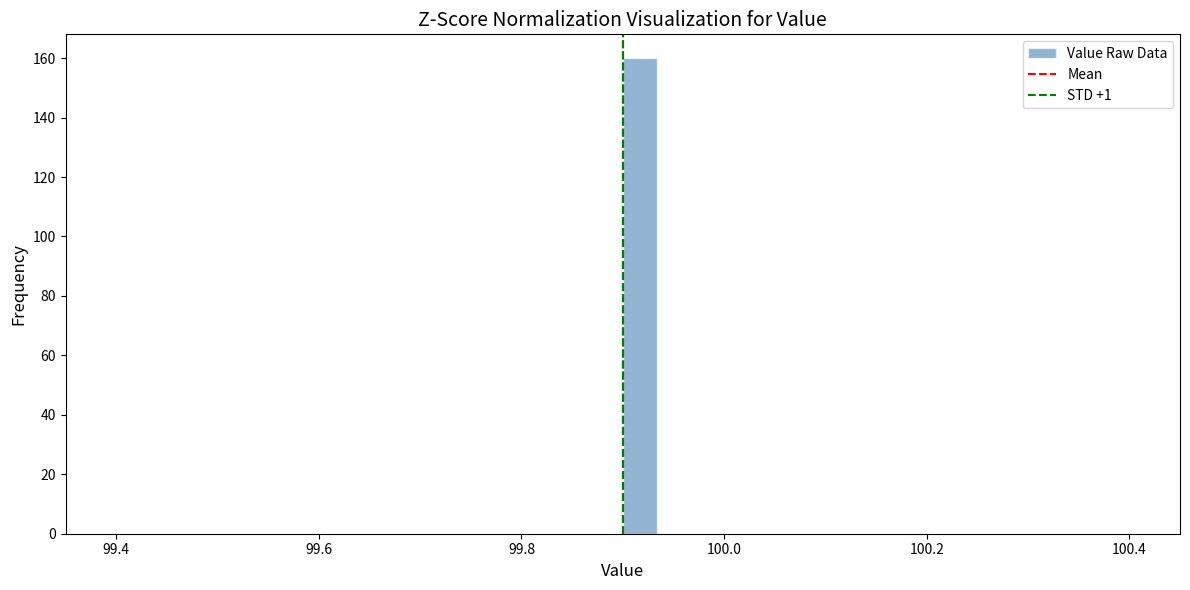

Read against the x-axis, roughly where is the centre of the tallest bar?

99.92